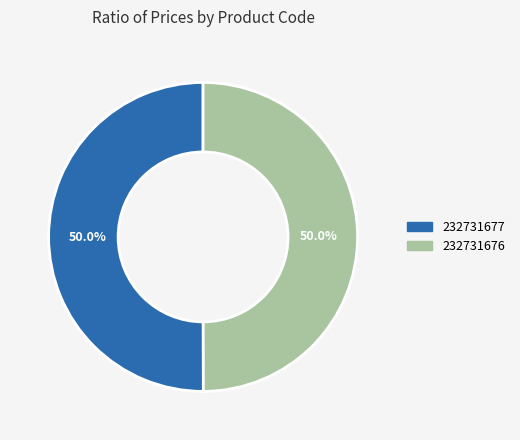

Is it true that 232731676 is 59% of the pie?

False